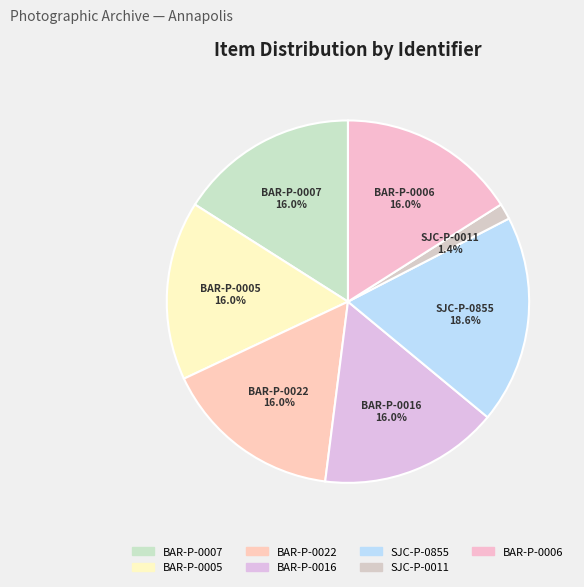

Does BAR-P-0007 account for over 50% of the chart?

No